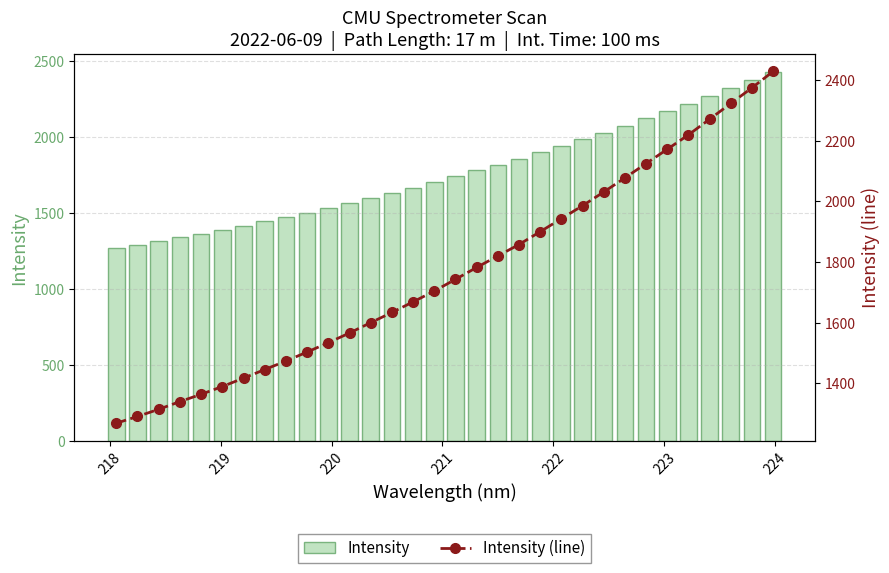

Which series has the largest range (max minus min)?

Intensity